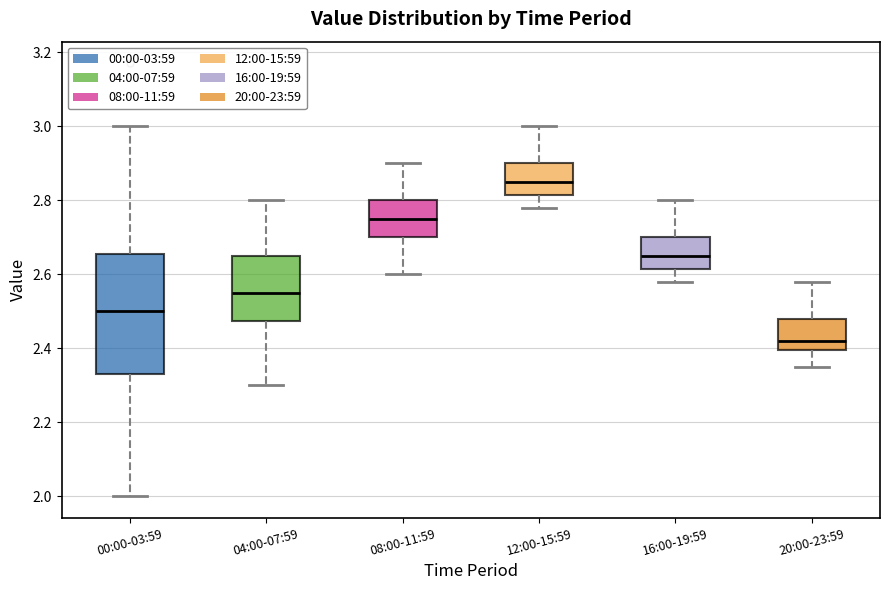

Where is the upper edge of the box for 12:00-15:59 on the y-axis? The values are not printed on the chart, so give them approximately, as read against the axis.

2.90